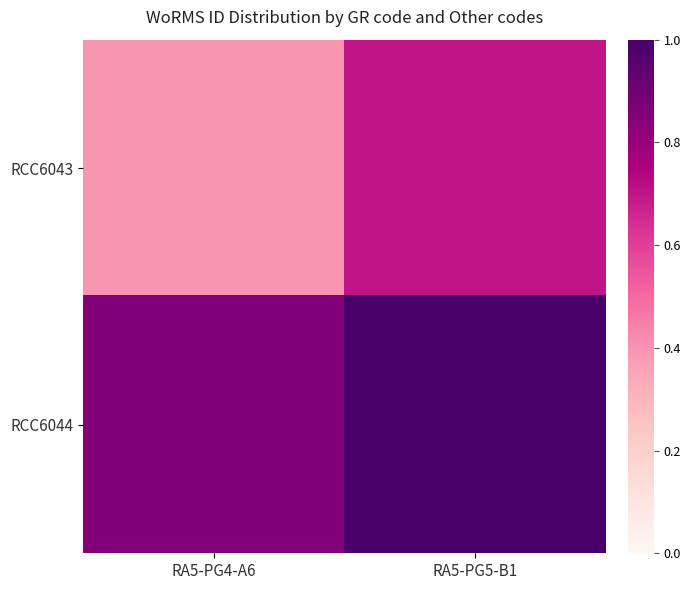

Between RA5-PG4-A6 and RA5-PG5-B1, which series saw the biggest shift?

RCC6043